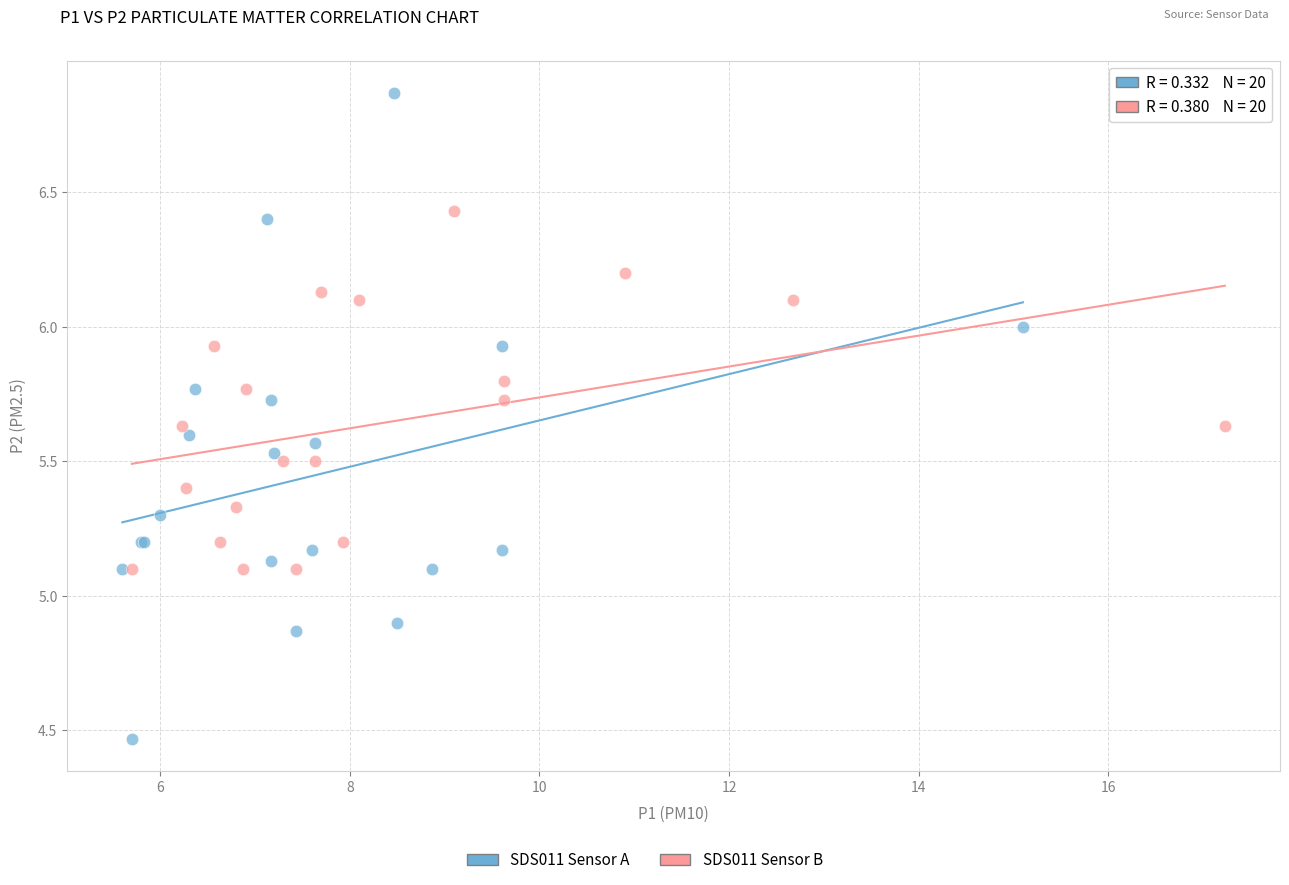

Which series reaches the maximum Y coordinate?

SDS011 Sensor A